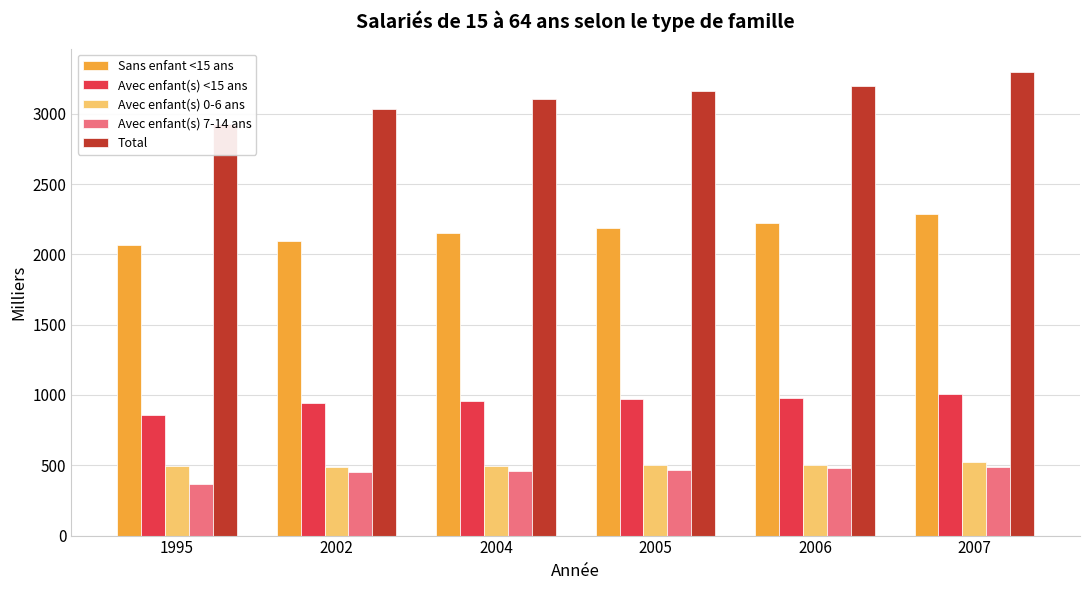

At which label does Avec enfant(s) 0-6 ans reach its peak?

2007